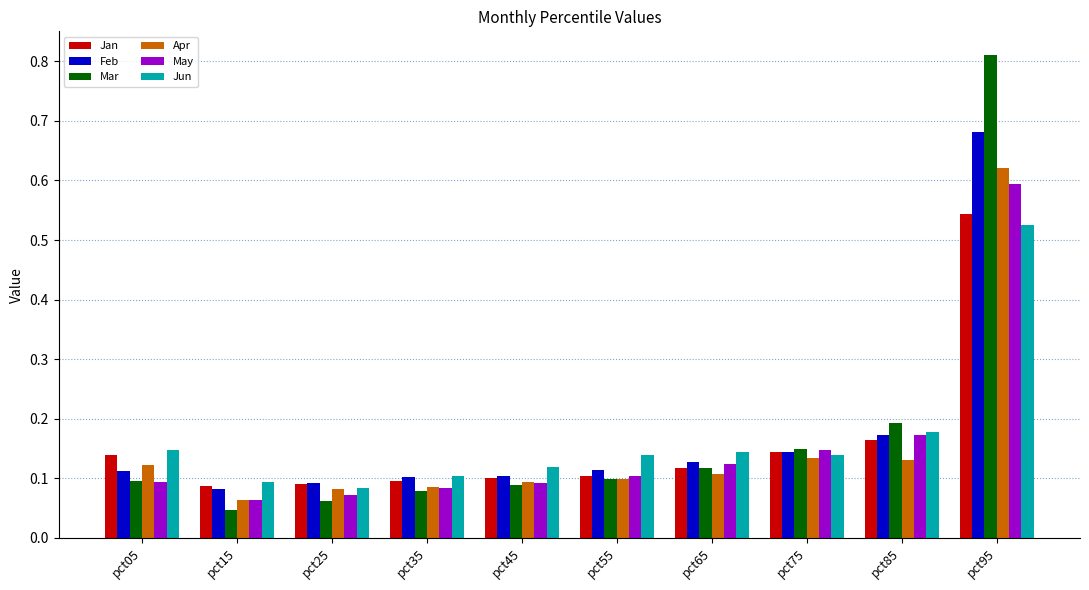

At which category does the chart reach its peak across all series?

pct95